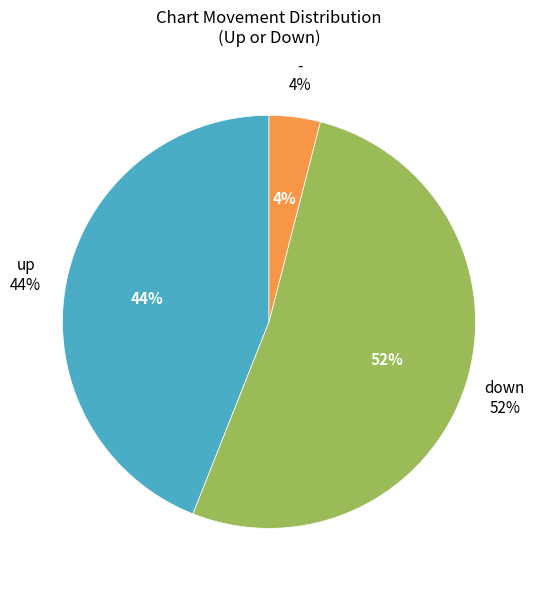

True or false: - accounts for 1% of the total.

False